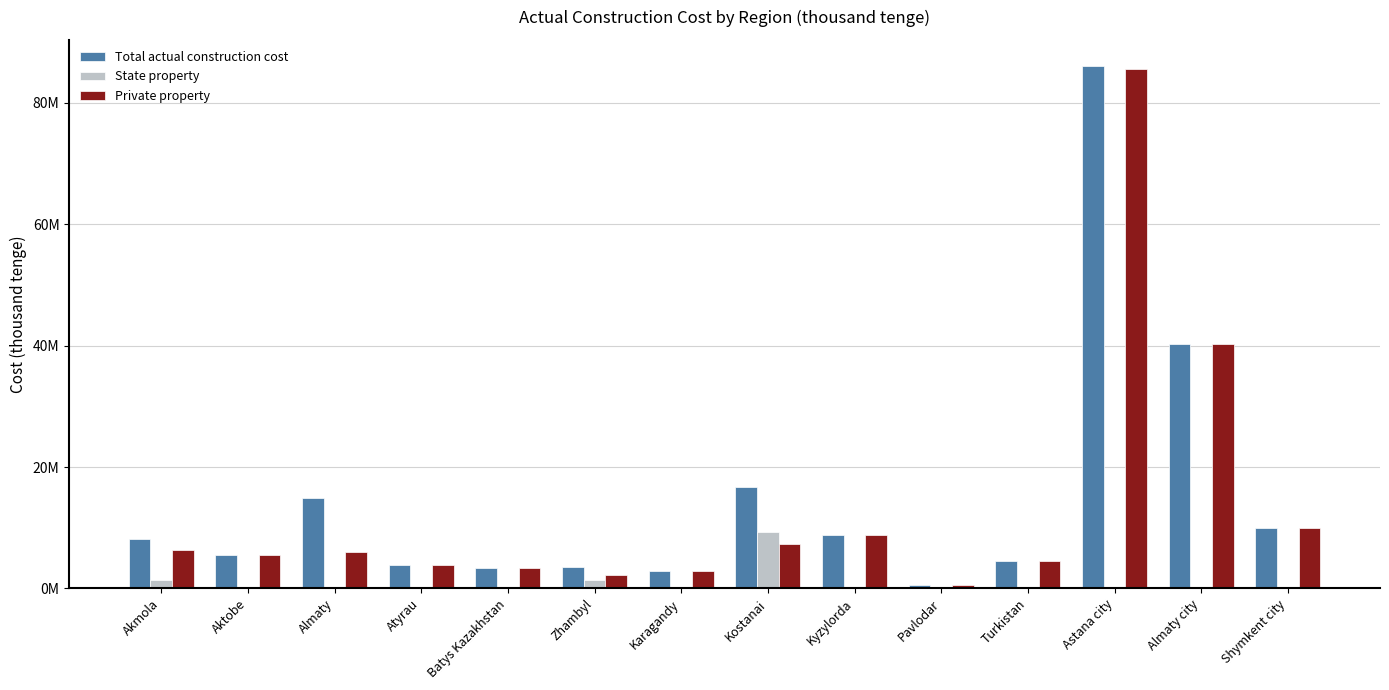

What are all the series names shown in the legend?

Total actual construction cost, State property, Private property